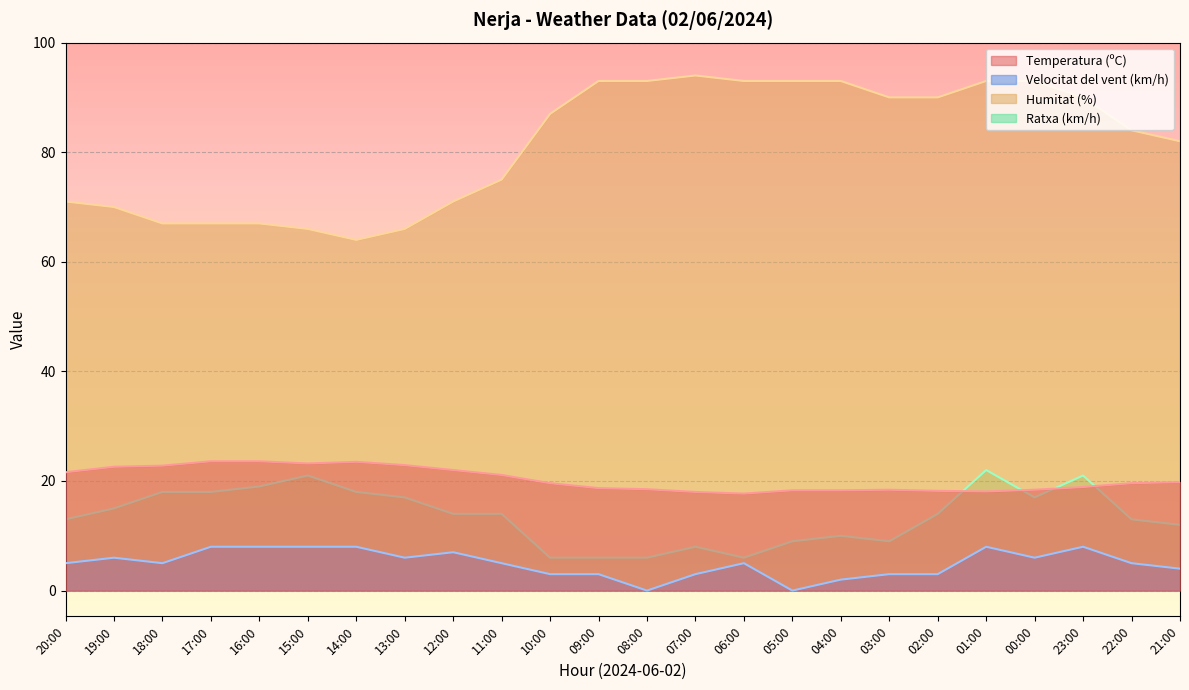

At how many categories does at least one series exceed 0?

24